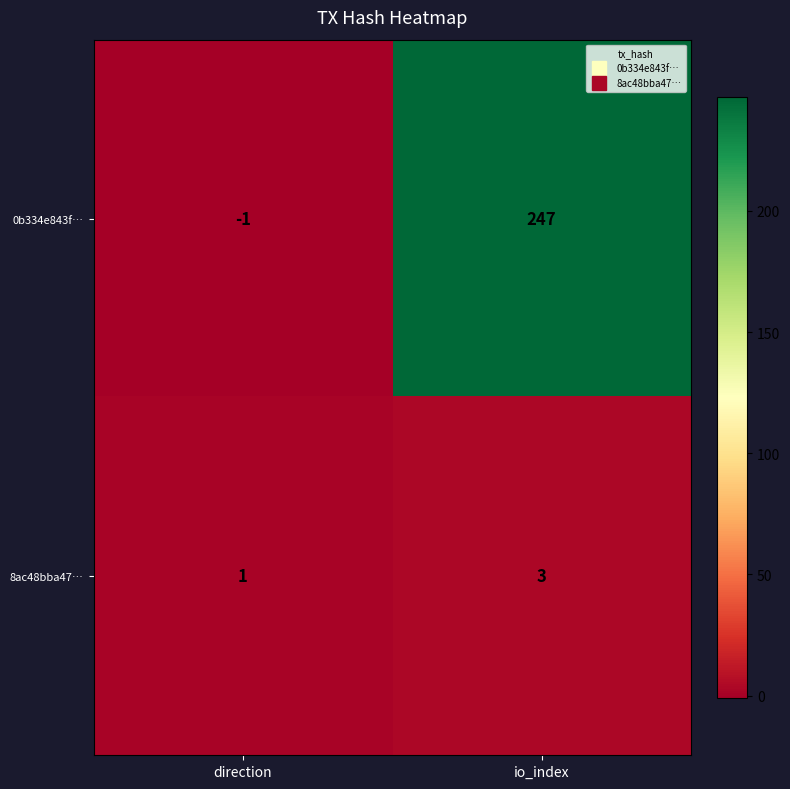

What is the highest value of the 8ac48bba47… series?

3